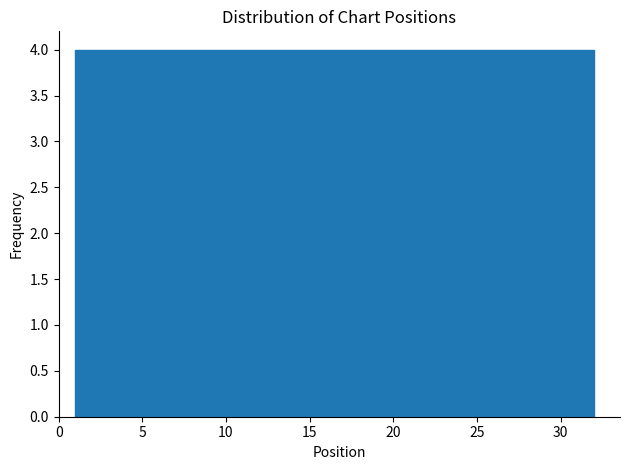

Reading left to right, transcribe this chart: for each bar, give the range it covers on the x-axis and its height. Neither the bar edges nor the heights are printed on the chart, so give them approximately, as read against the axes.

1.0 to 5.0: 4
5.0 to 9.0: 4
9.0 to 12.5: 4
12.5 to 16.5: 4
16.5 to 20.5: 4
20.5 to 24.5: 4
24.5 to 28.0: 4
28.0 to 32.0: 4